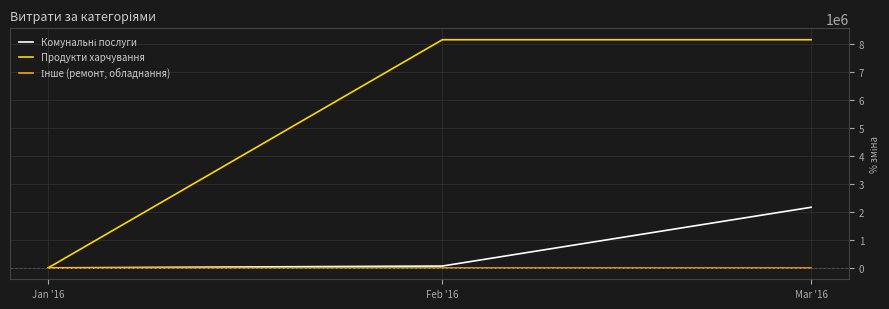

At which category is the sum across all series the highest?

Mar '16